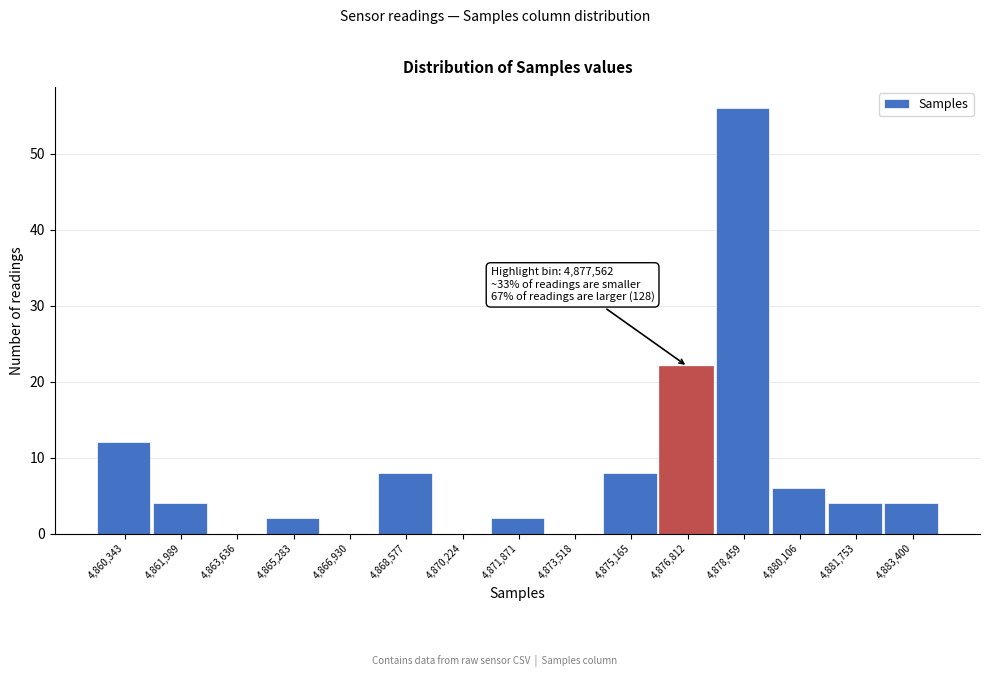

Reading left to right, what are all the values shown in this chart?

4,860,343=12	4,861,989=4	4,863,636=0	4,865,283=2	4,866,930=0	4,868,577=8	4,870,224=0	4,871,871=2	4,873,518=0	4,875,165=8	4,876,812=22	4,878,459=56	4,880,106=6	4,881,753=4	4,883,400=4